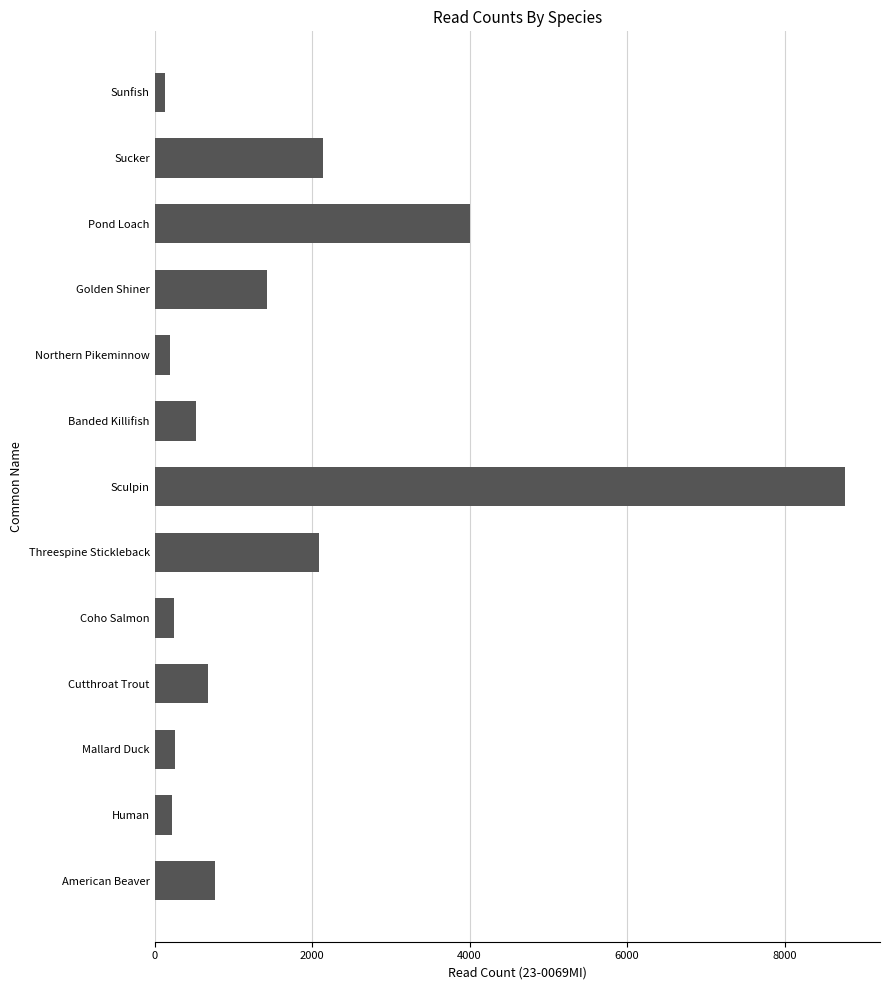

Count the number of data series in this chart.

1